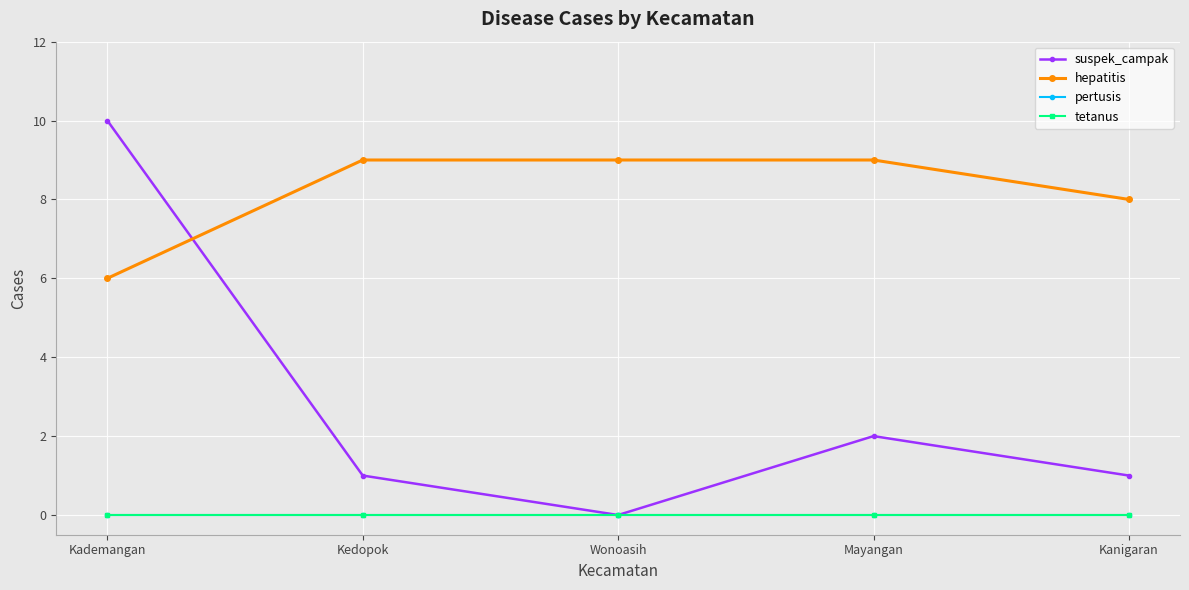

Is this an area chart (filled region under the line)?

No